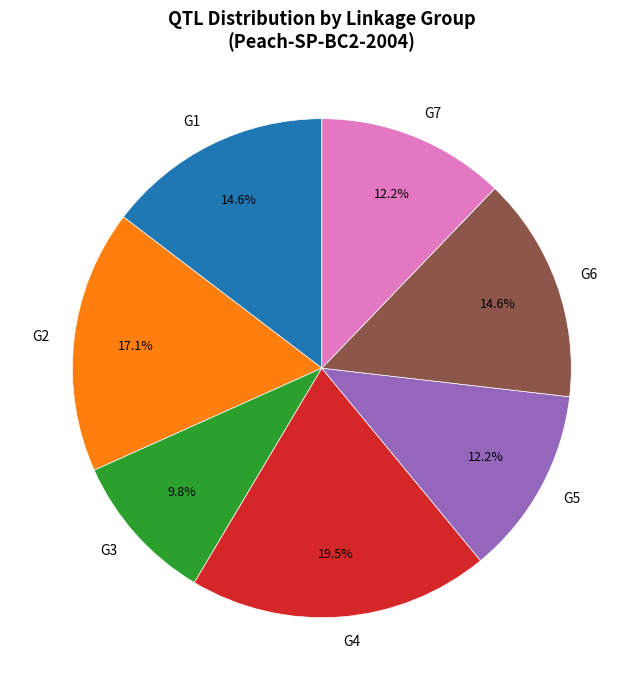

What is the largest slice in the pie chart?

G4